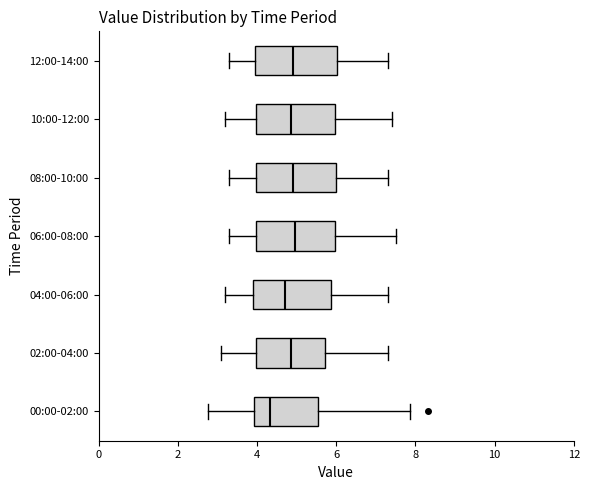

Where is the right edge of the box for 02:00-04:00 on the x-axis? The values are not printed on the chart, so give them approximately, as read against the axis.

5.8